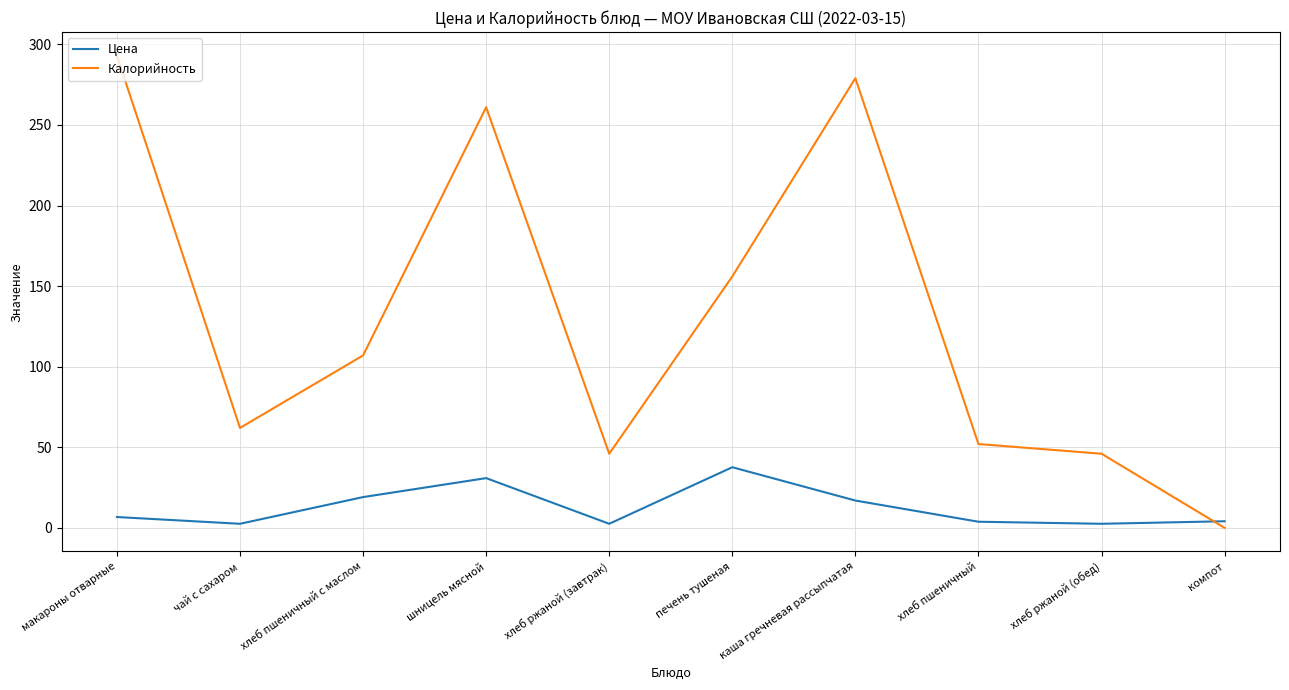

At which label does Калорийность first exceed 107?

макароны отварные